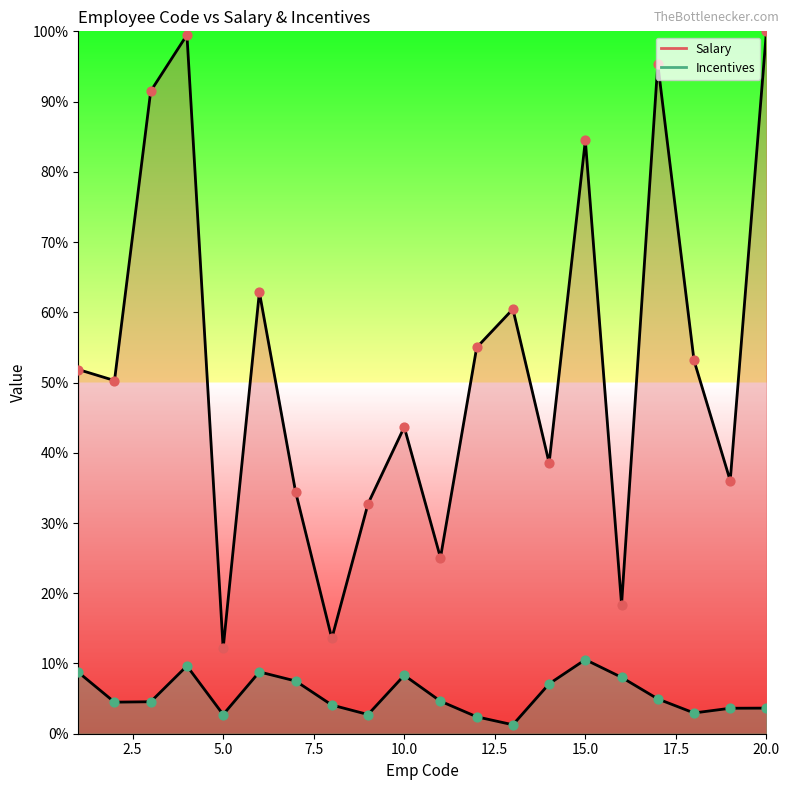

Which series contains the lowest Y value?

Incentives